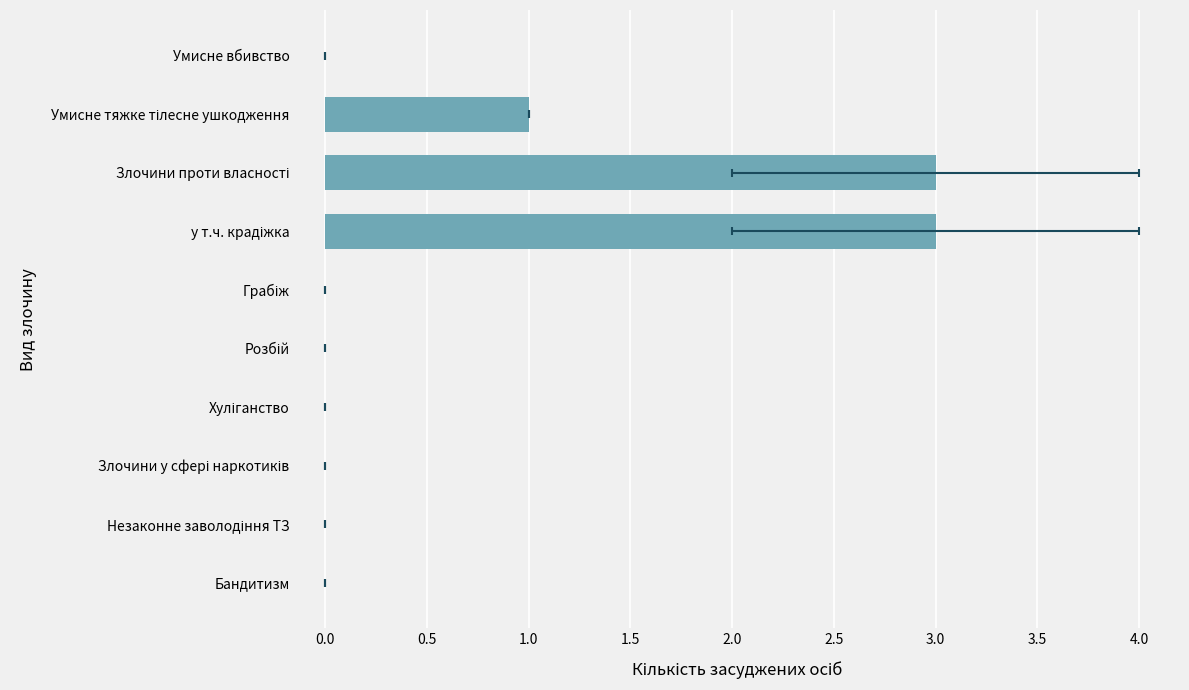

What is the difference between the second highest and minimum values?

3